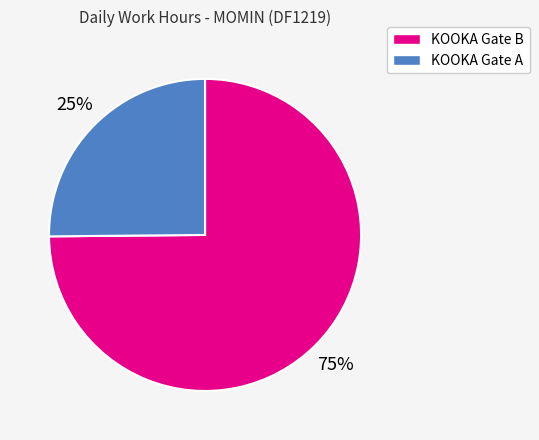

To the nearest percent, what is the difference between the largest and smallest slice percentages?

50%